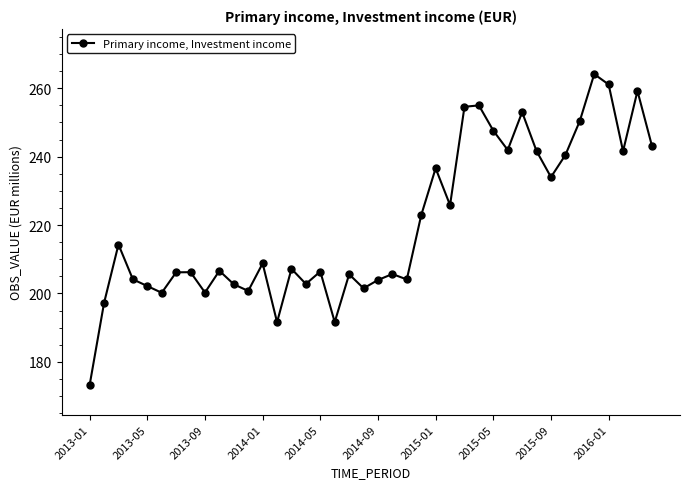

Is this an area chart (filled region under the line)?

No